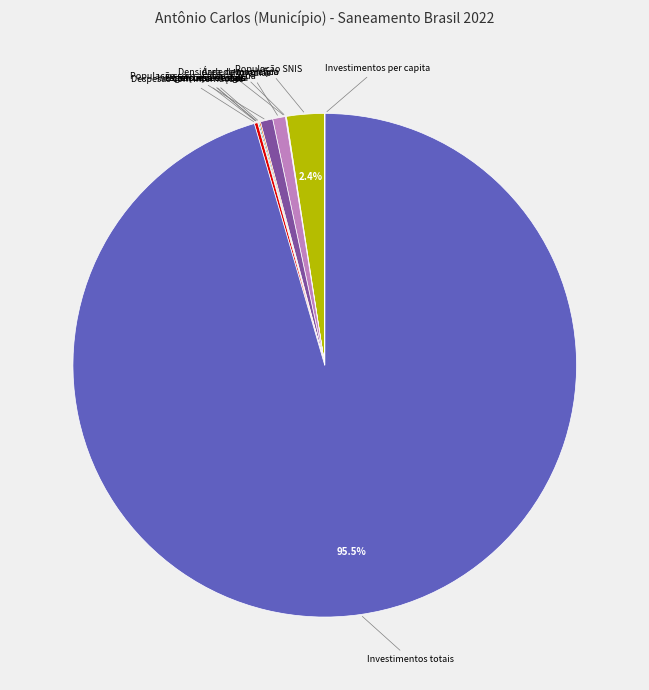

Do Investimentos totais and População SNIS together represent more than half of the pie?

Yes